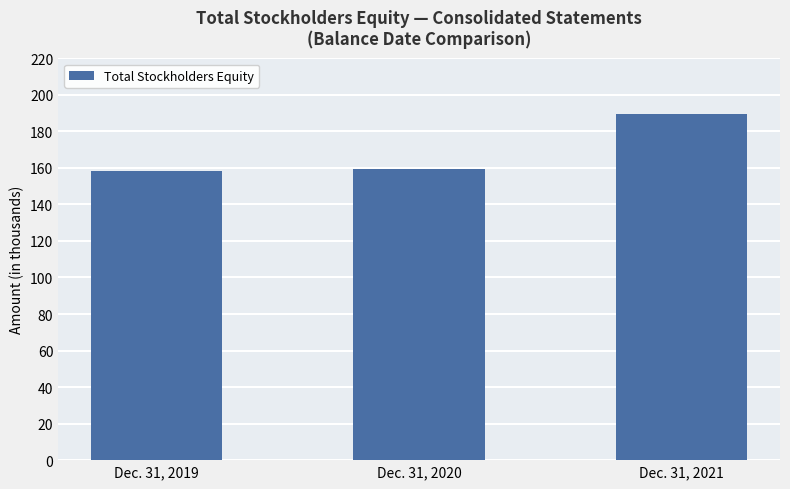

What is the average value?

169067